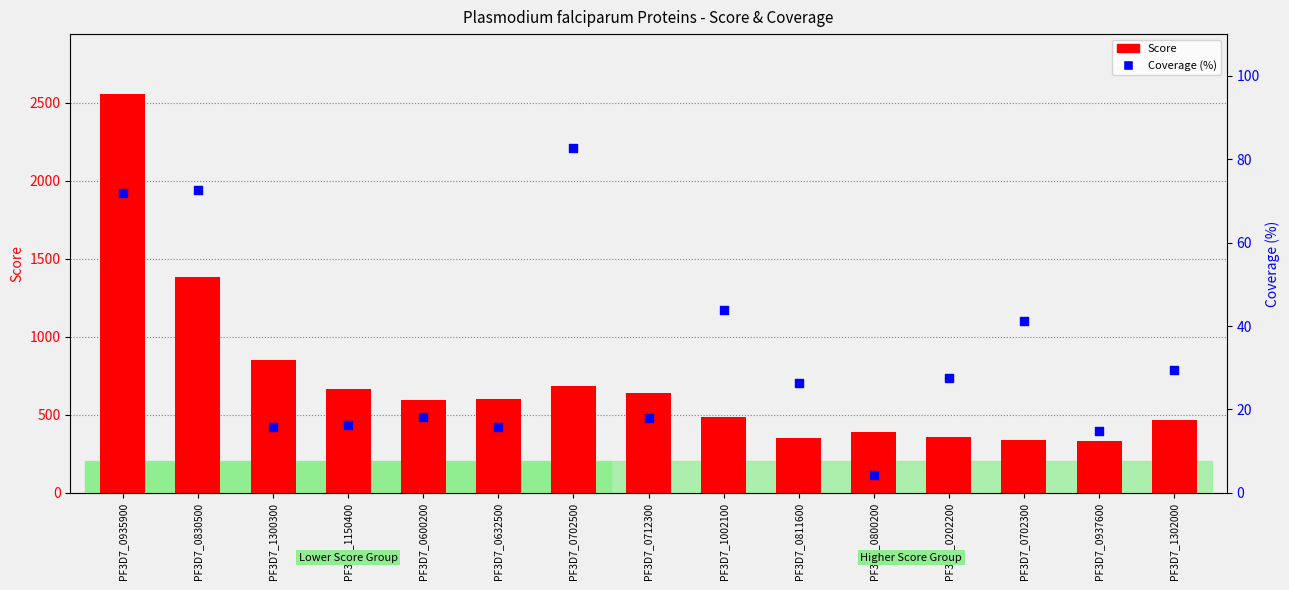

At which category is the sum across all series the highest?

PF3D7_0935900